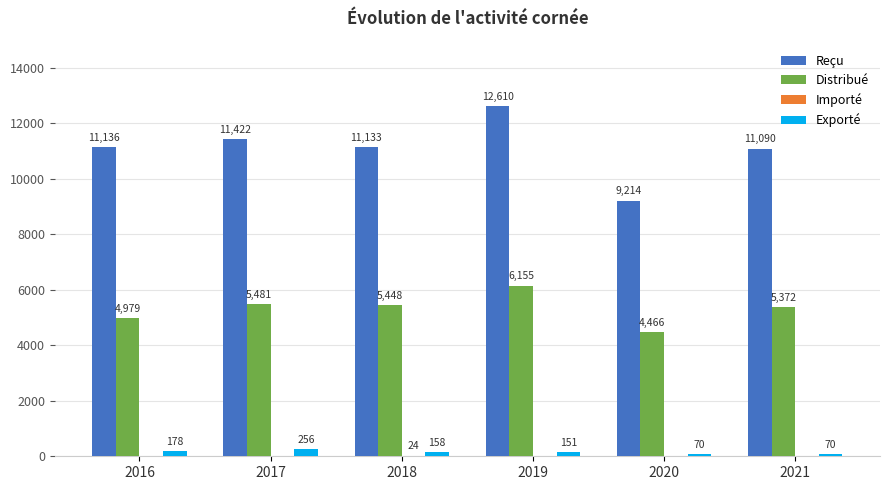

Where is Exporté nearest to the value 163?

2018